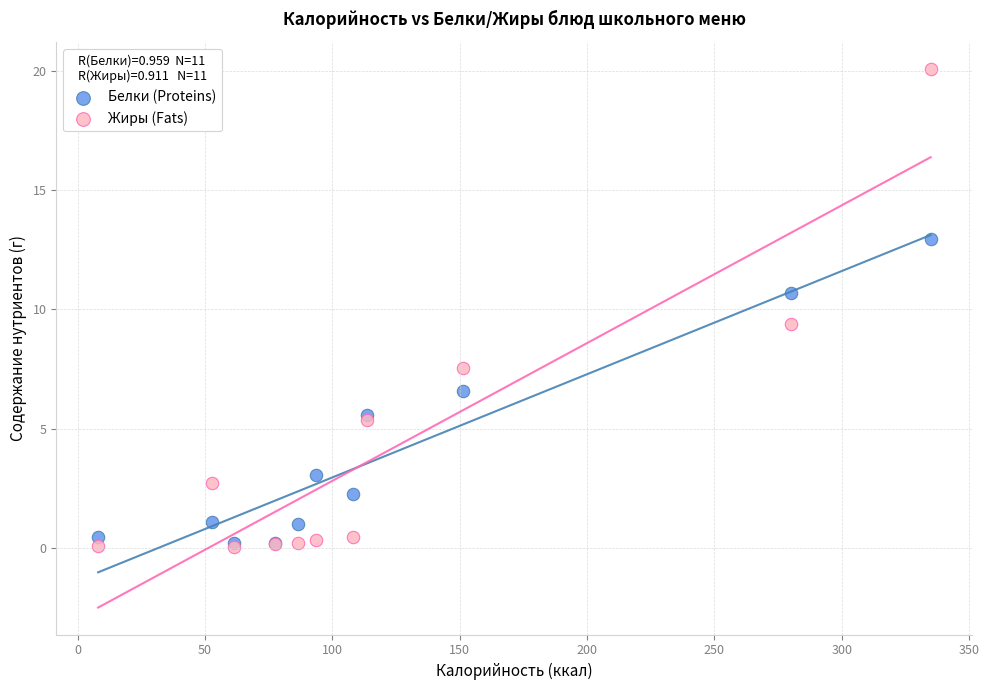

What are all the series names shown in the legend?

Белки (Proteins), Жиры (Fats)